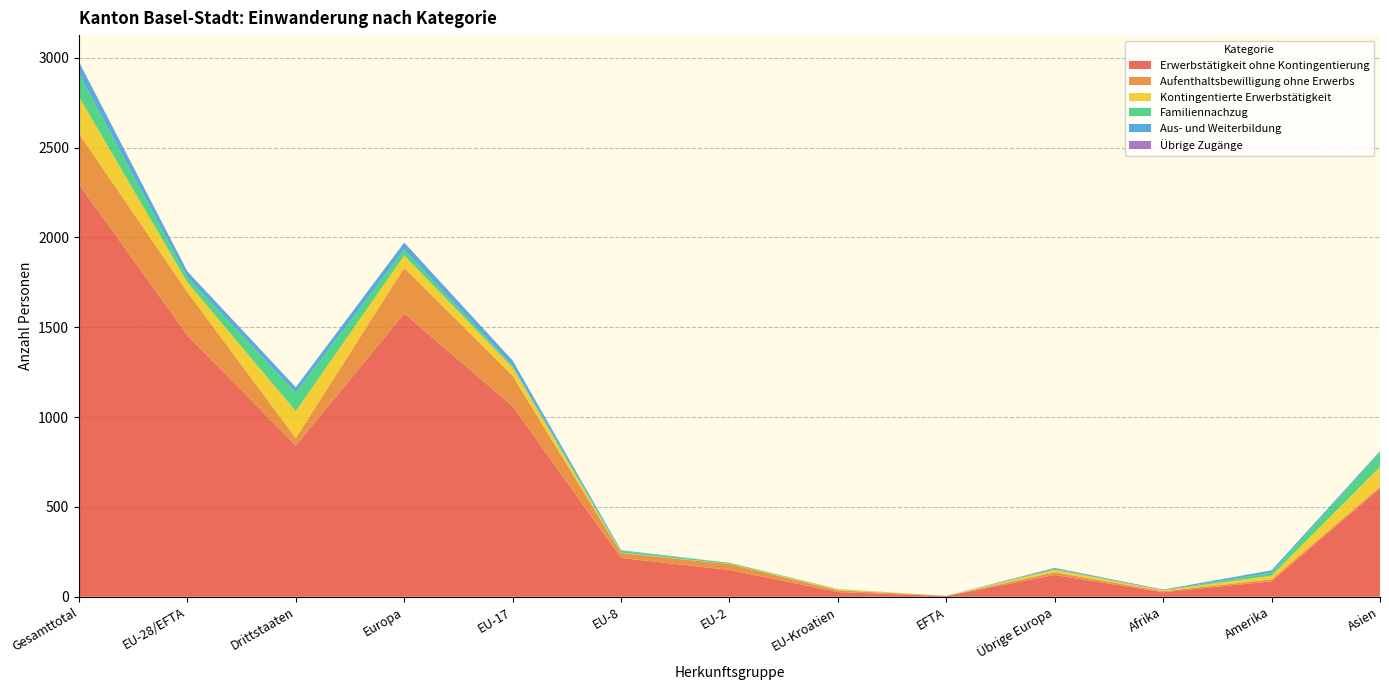

Reading left to right, list all the values displayed in this chart.

Erwerbstätigkeit ohne Kontingentierung: Gesamttotal=2296	EU-28/EFTA=1455	Drittstaaten=841	Europa=1576	EU-17=1060	EU-8=216	EU-2=149	EU-Kroatien=26	EFTA=4	Übrige Europa=121	Afrika=25	Amerika=86	Asien=603
Aufenthaltsbewilligung ohne Erwerbs: Gesamttotal=282	EU-28/EFTA=240	Drittstaaten=42	Europa=255	EU-17=169	EU-8=27	EU-2=33	EU-Kroatien=10	EFTA=1	Übrige Europa=15	Afrika=6	Amerika=11	Asien=10
Kontingentierte Erwerbstätigkeit: Gesamttotal=205	EU-28/EFTA=55	Drittstaaten=150	Europa=69	EU-17=47	EU-8=2	EU-2=1	EU-Kroatien=5	EFTA=0	Übrige Europa=14	Afrika=5	Amerika=20	Asien=110
Familiennachzug: Gesamttotal=129	EU-28/EFTA=27	Drittstaaten=102	Europa=32	EU-17=9	EU-8=10	EU-2=6	EU-Kroatien=2	EFTA=0	Übrige Europa=5	Afrika=0	Amerika=17	Asien=79
Aus- und Weiterbildung: Gesamttotal=63	EU-28/EFTA=33	Drittstaaten=30	Europa=38	EU-17=29	EU-8=4	EU-2=0	EU-Kroatien=0	EFTA=0	Übrige Europa=5	Afrika=4	Amerika=13	Asien=8
Übrige Zugänge: Gesamttotal=2	EU-28/EFTA=1	Drittstaaten=1	Europa=2	EU-17=1	EU-8=0	EU-2=0	EU-Kroatien=0	EFTA=0	Übrige Europa=1	Afrika=0	Amerika=0	Asien=0